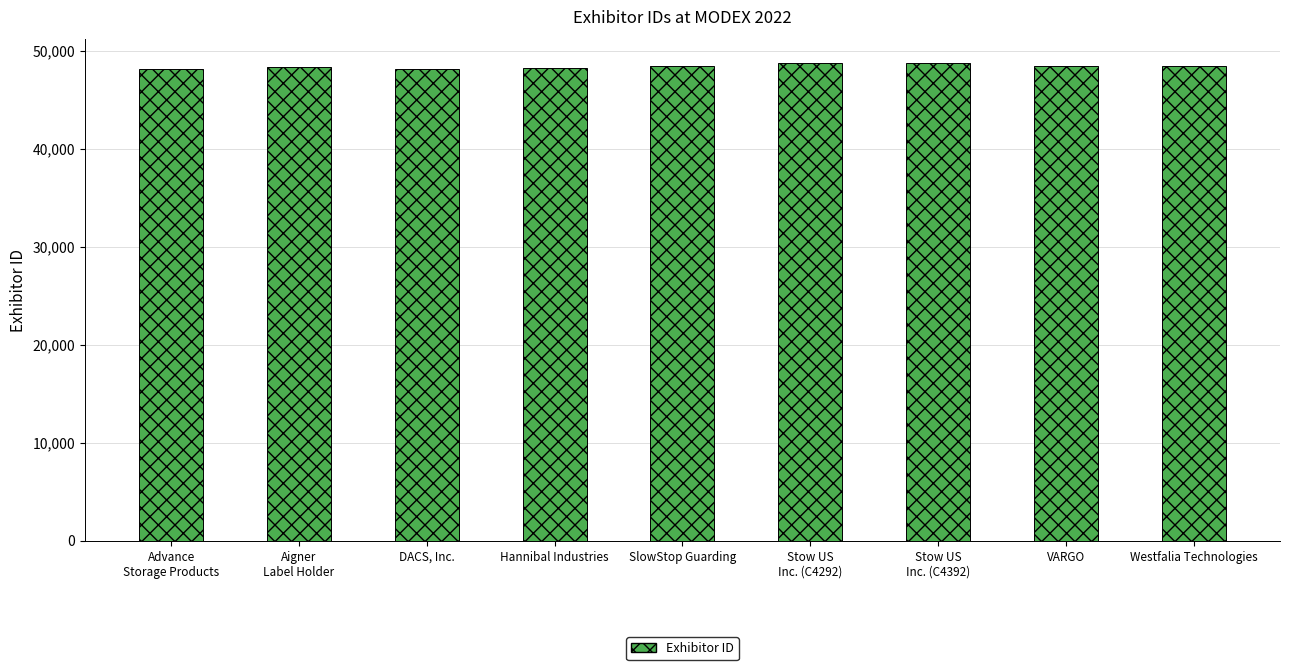

How many data points are less than 48402?

4